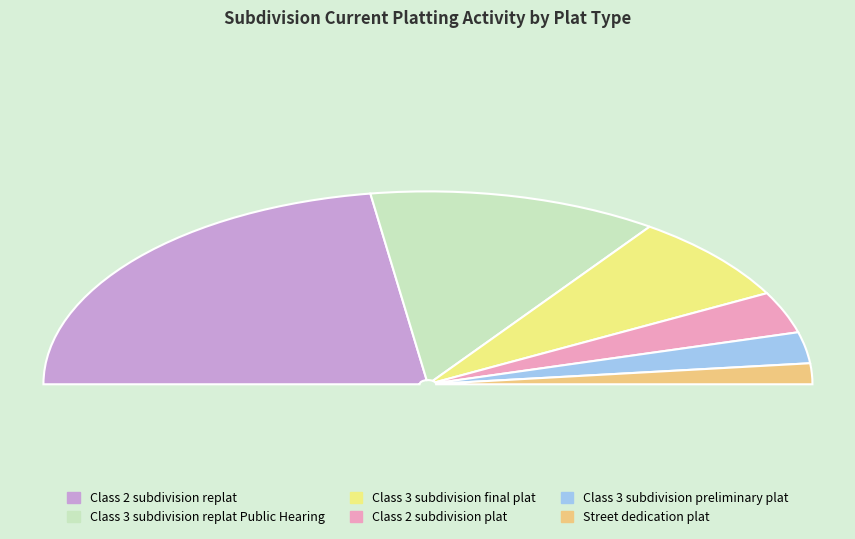

Count the number of slices in the pie.

6